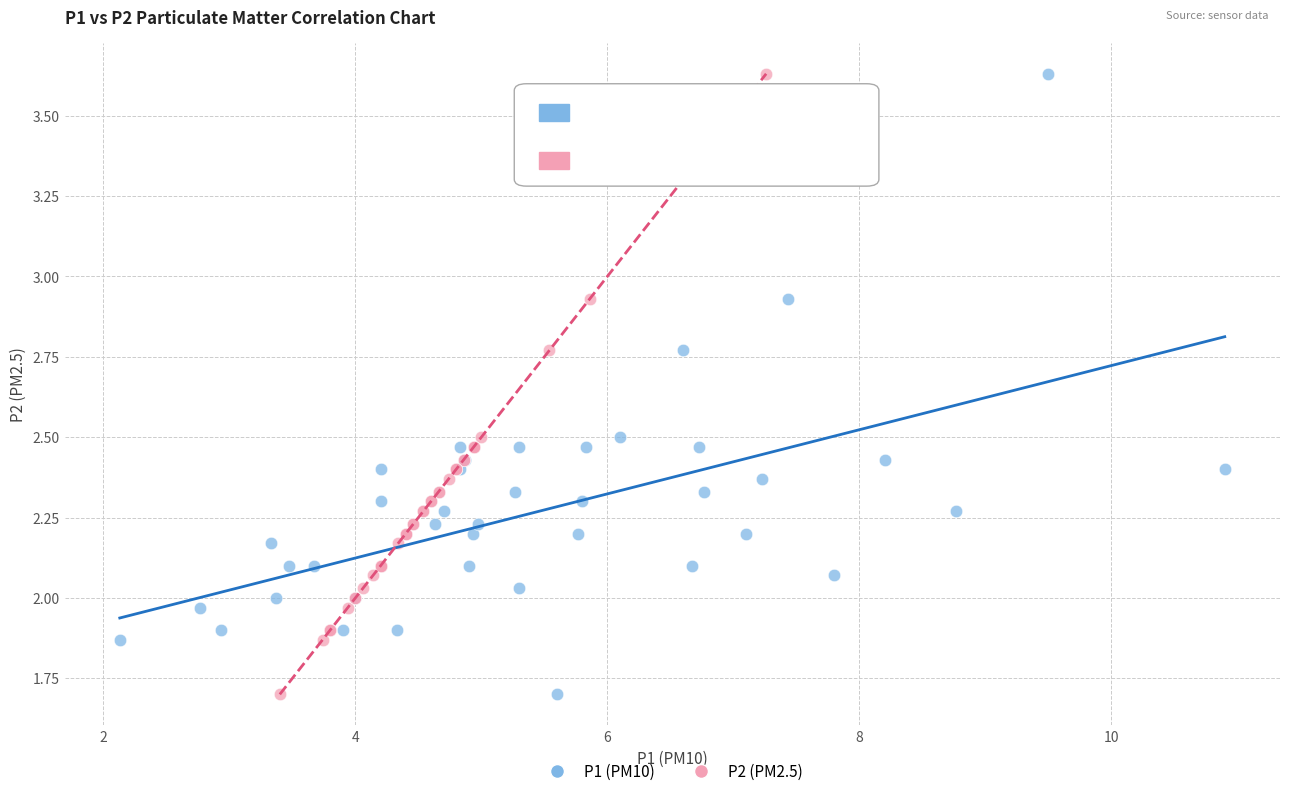

What are all the series names shown in the legend?

P1 (PM10), P2 (PM2.5)